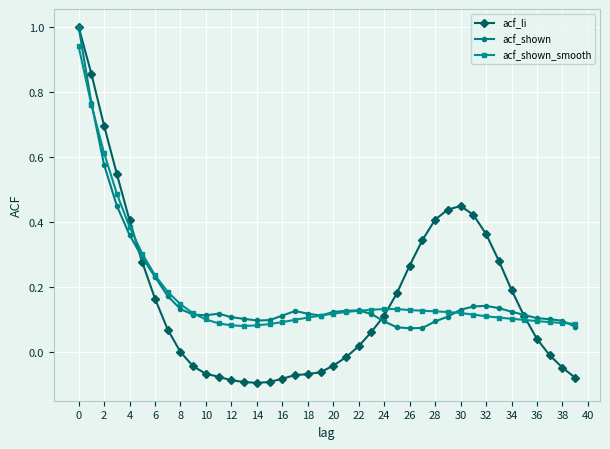

In acf_shown, how many points are higher than both neighbors (excluding endpoints)?

4